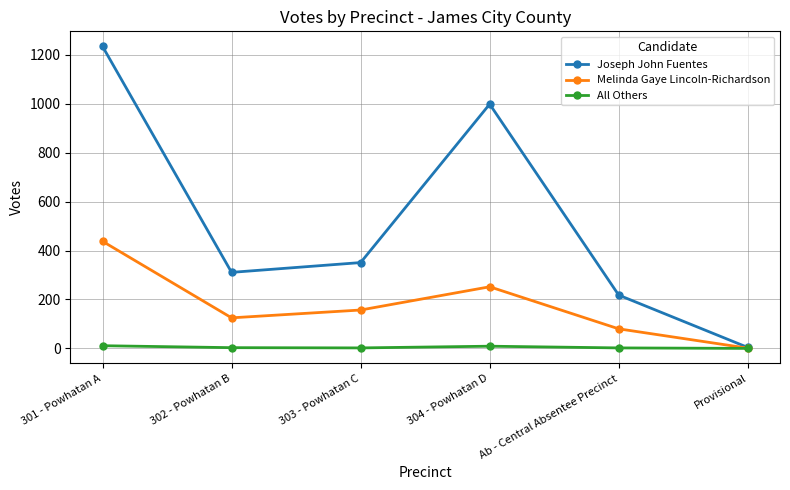

Where is Melinda Gaye Lincoln-Richardson nearest to the value 219?

304 - Powhatan D